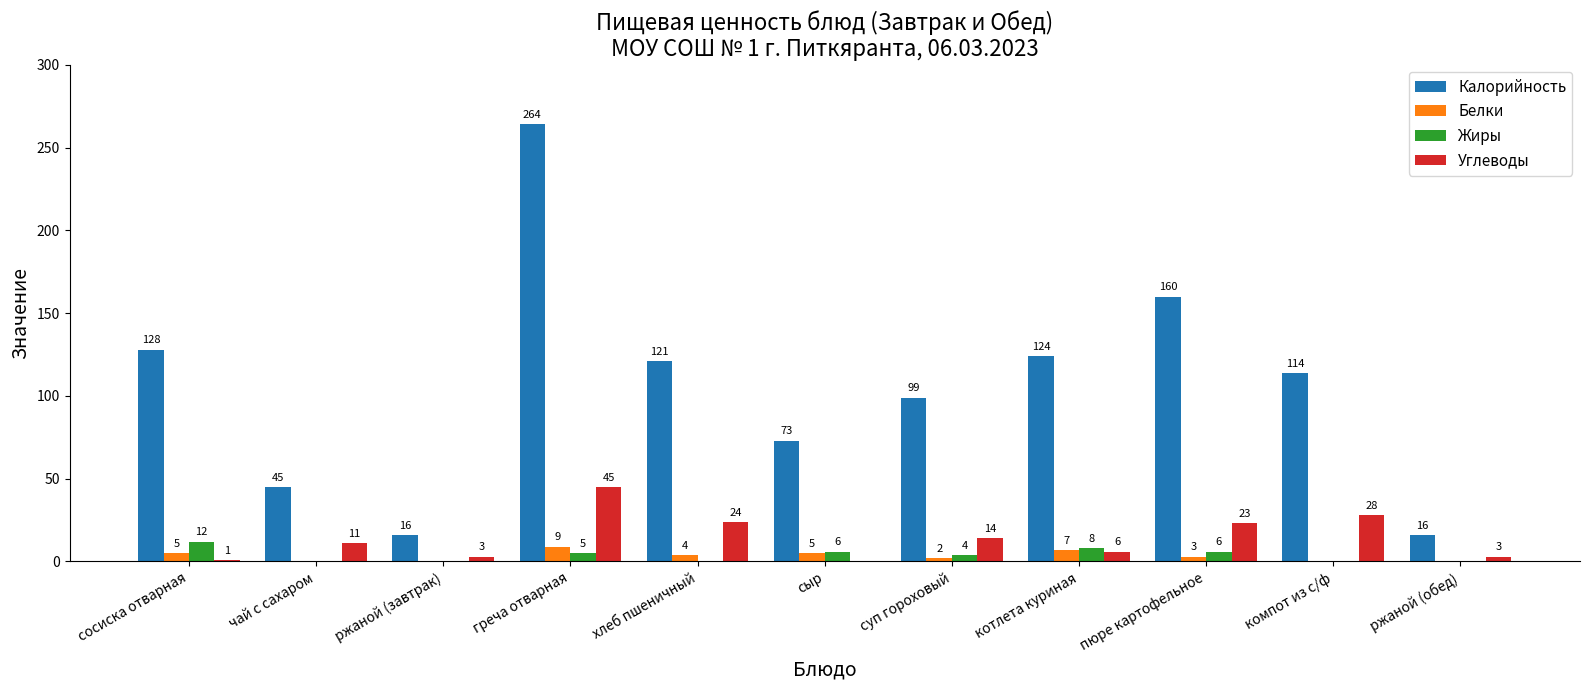

The Калорийность series shows 69 at компот из с/ф. True or false?

False